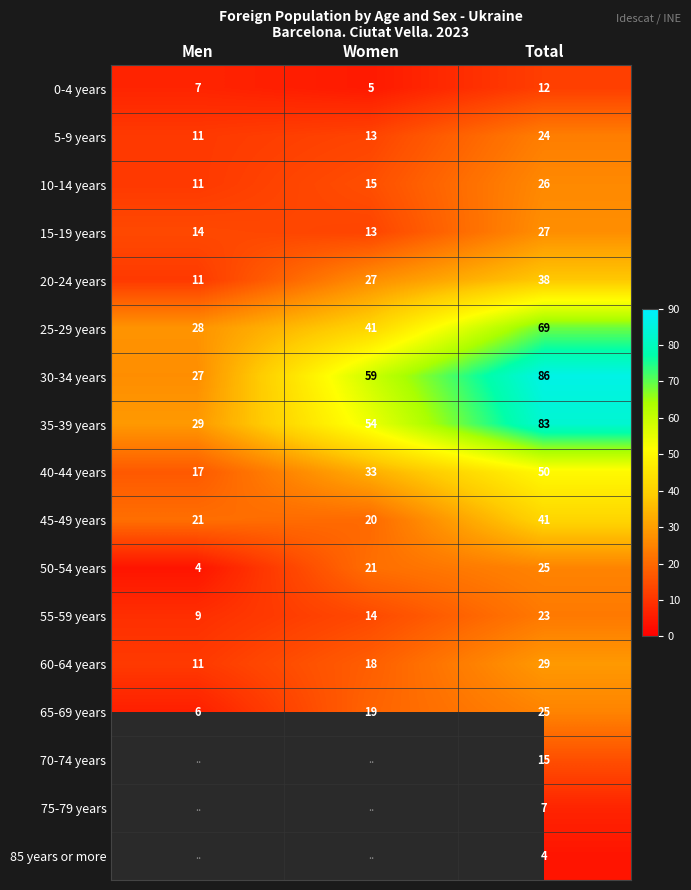

What is the spread (max minus min) of values at Men?

25.0